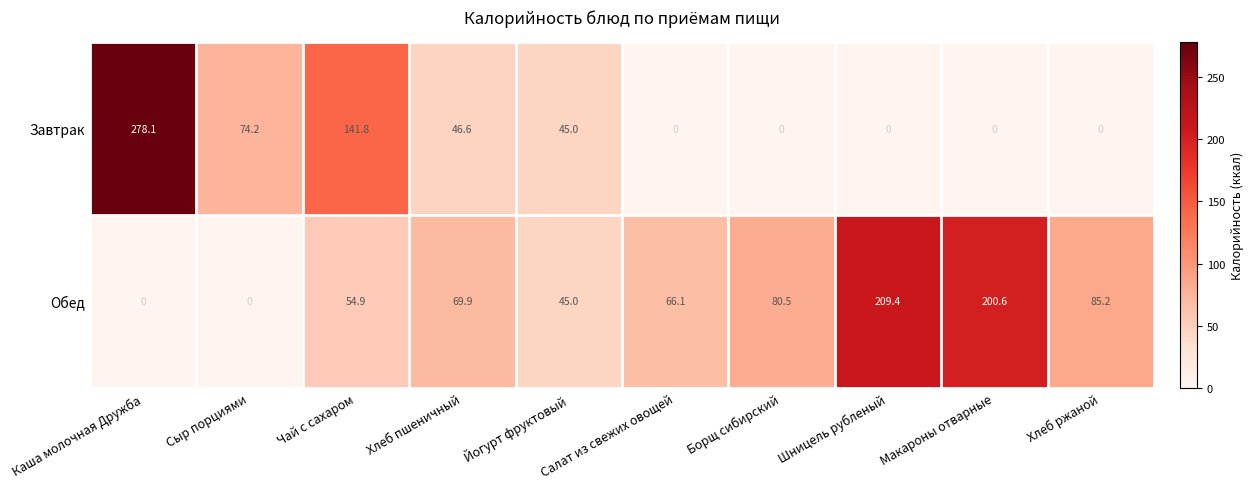

Rank the series by their maximum value, from highest to lowest.

Завтрак, Обед